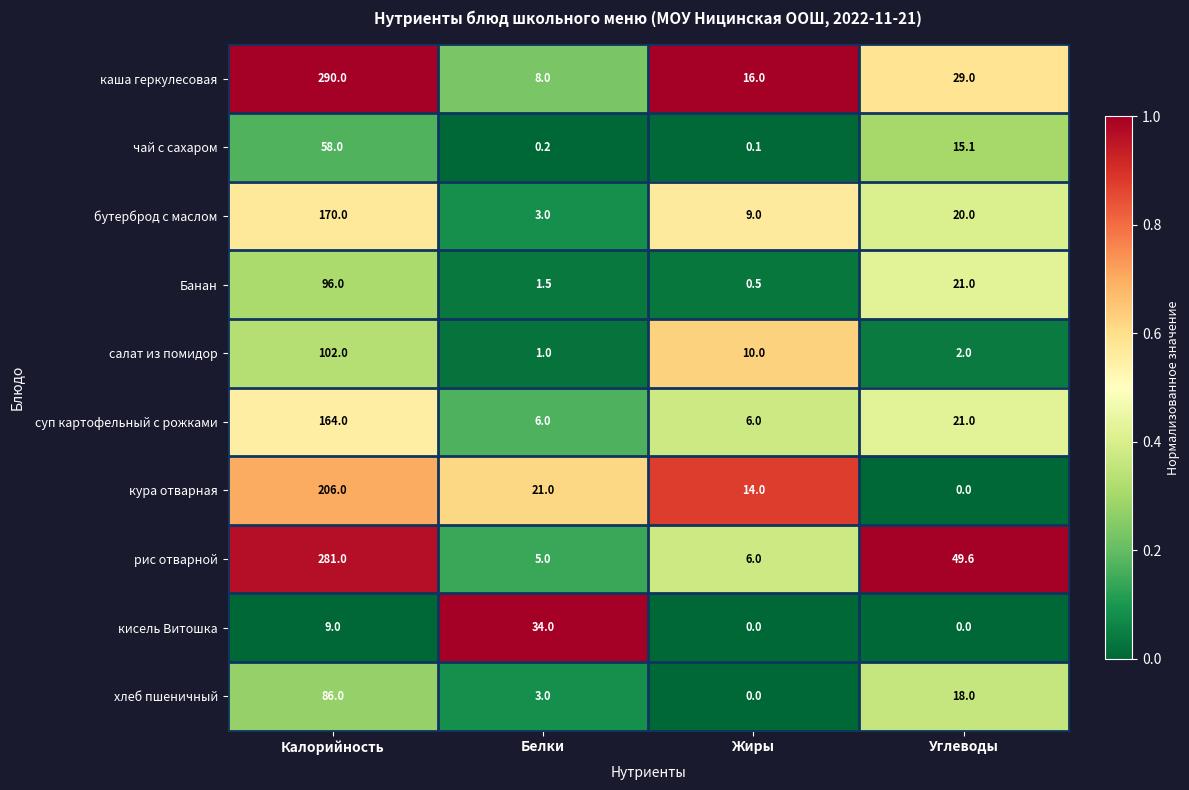

What is the greatest value displayed?

290.0